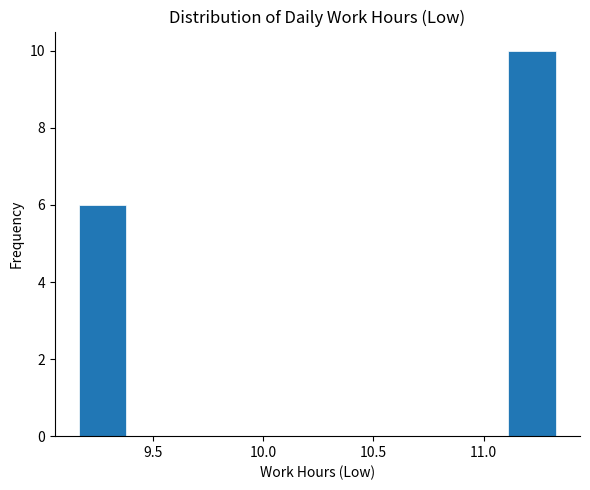

Which range on the x-axis has the tallest bar?

11.10 to 11.35